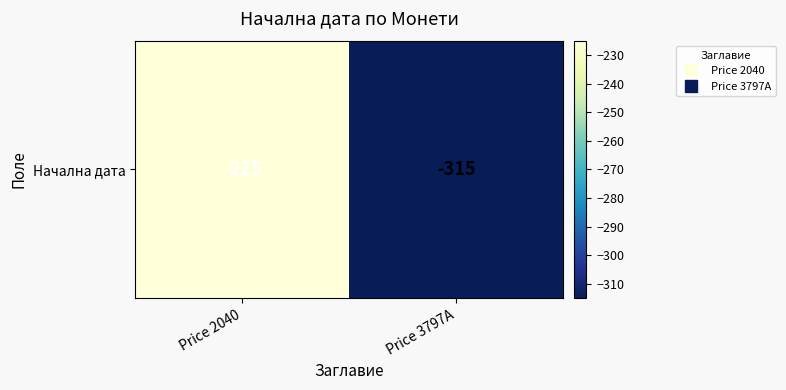

What is the sum of the values at Price 3797A and Price 2040?

-540